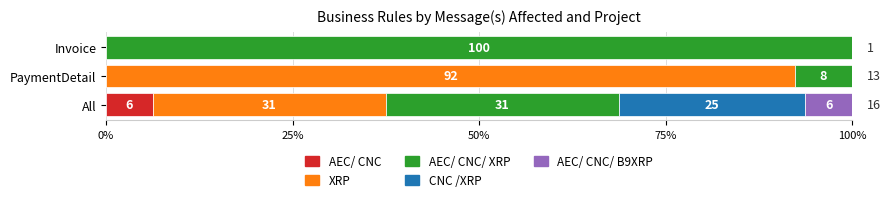

Which series has the largest range (max minus min)?

XRP